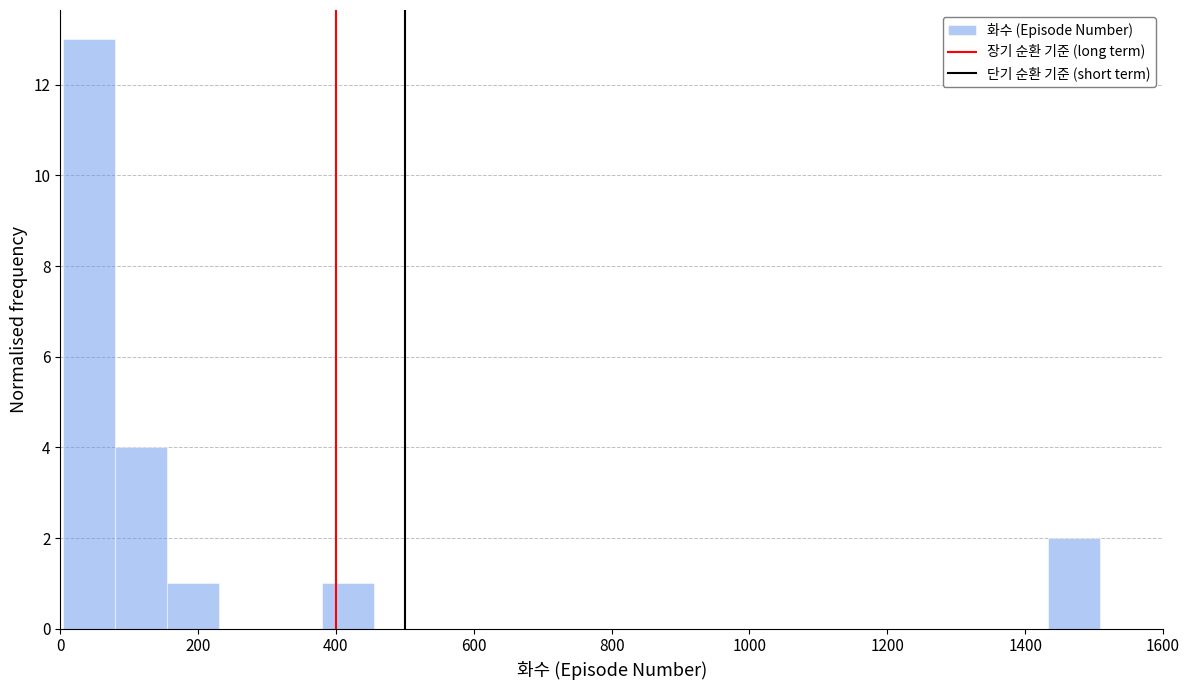

Around what value on the x-axis is the tallest bar? Give the approximate position of its centre, as read against the axis.

40